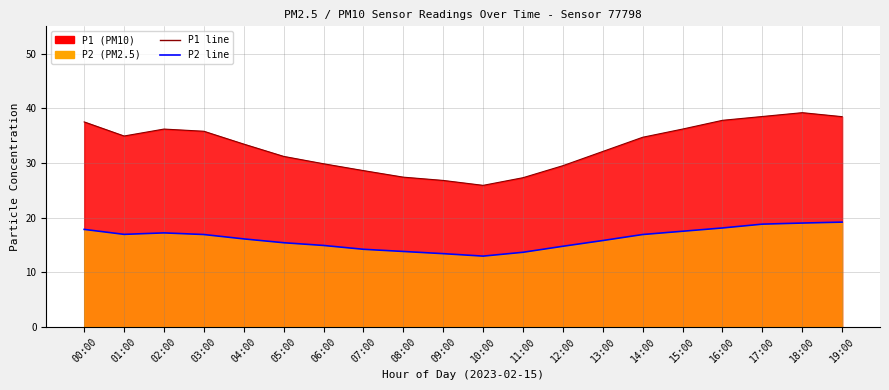

True or false: P2 line and P1 line intersect in this chart.

False